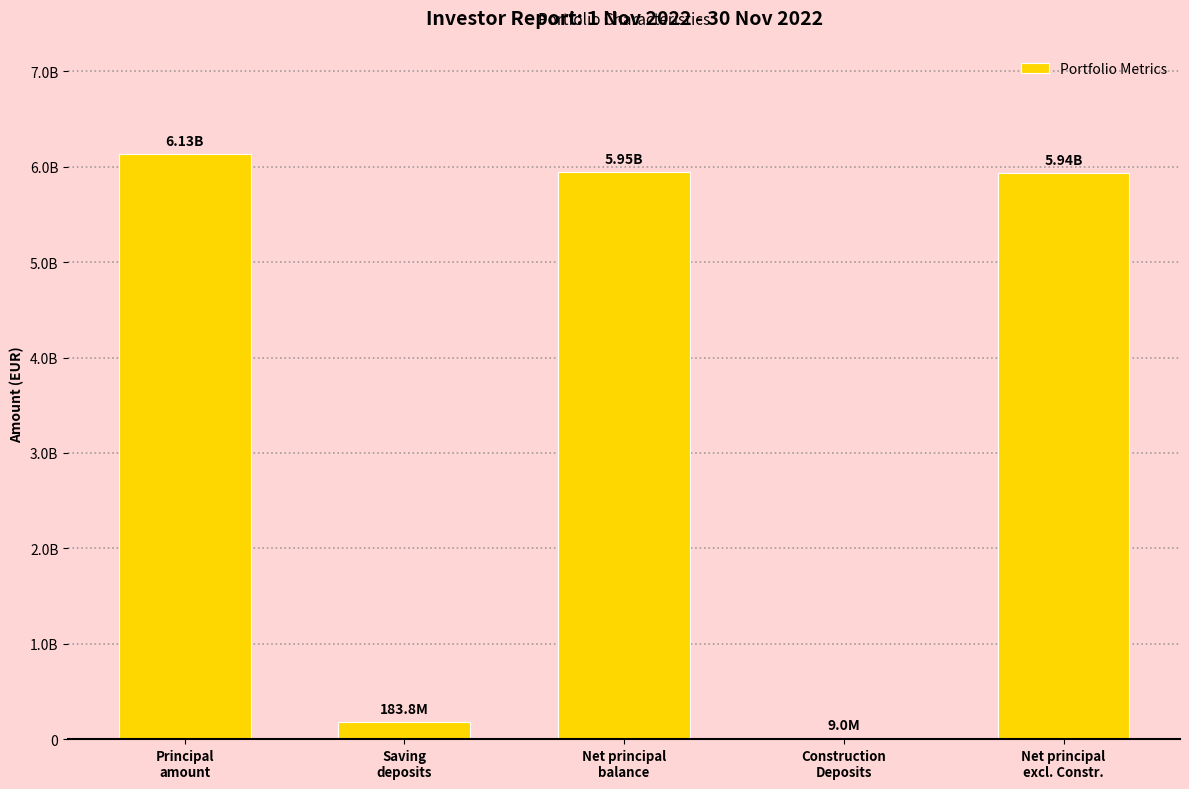

Count the number of categories in the chart.

5